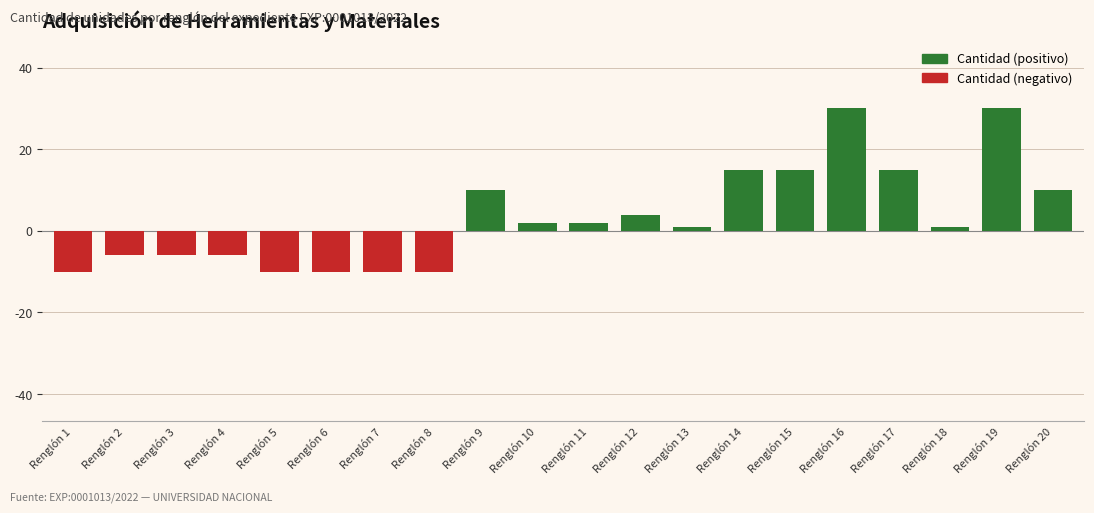

The chart shows a value of 1 at Renglón 18. True or false?

True